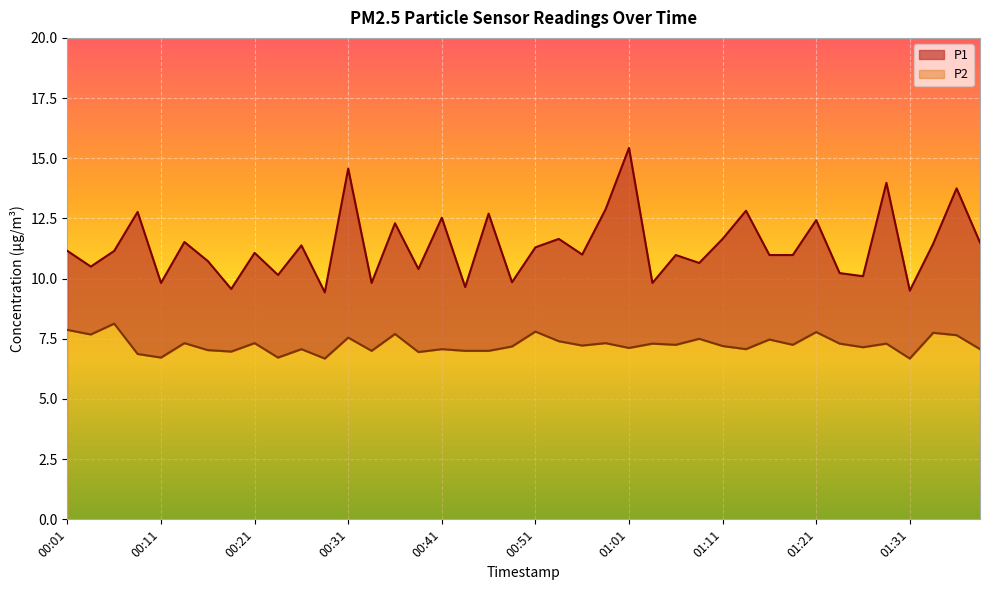

What are all the series names shown in the legend?

P1, P2